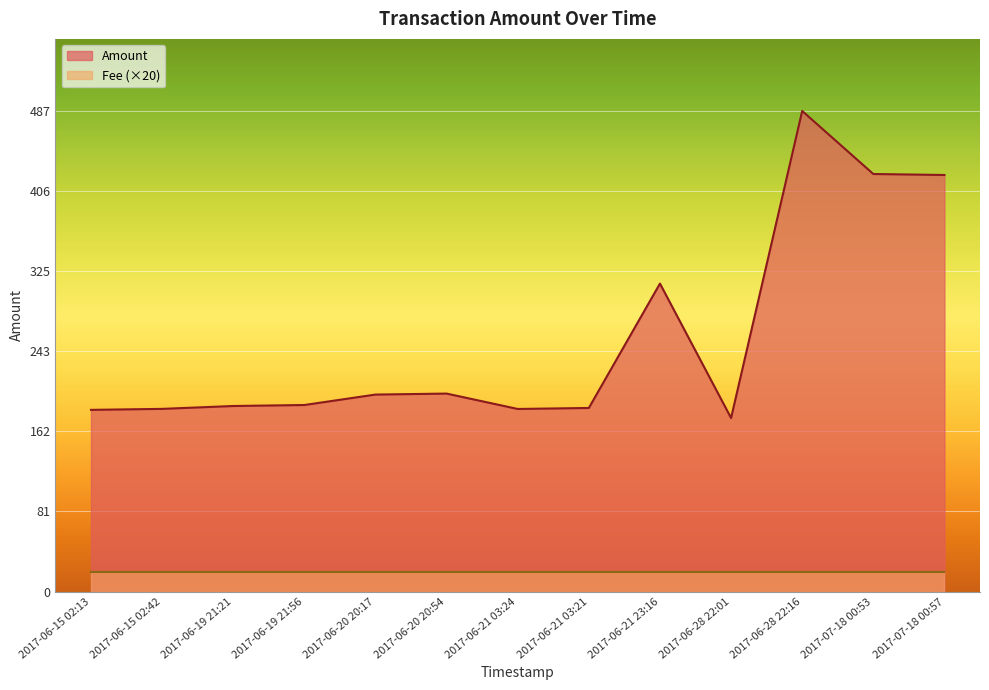

What is the sum of the values at 2017-06-28 22:16 and 2017-06-21 03:24?

671.8